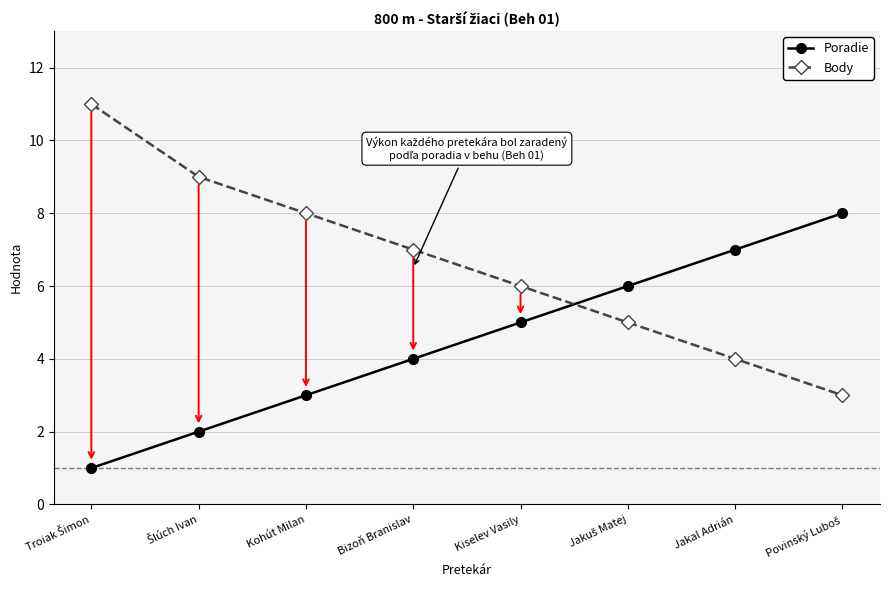

What is the sum of the Body values at Kohút Milan and Bizoň Branislav?

15